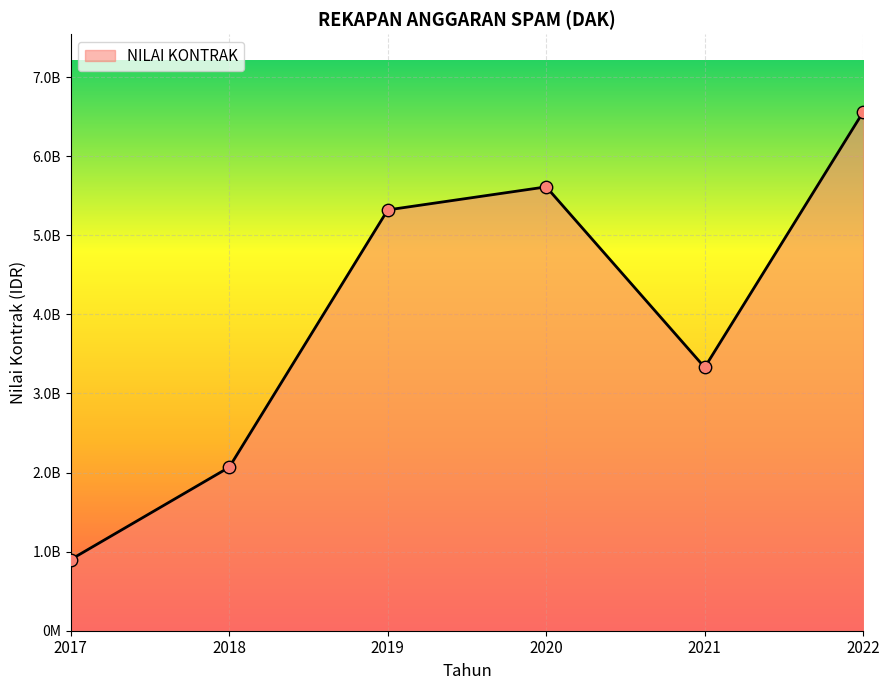

Between 2020 and 2018, which is larger?

2020